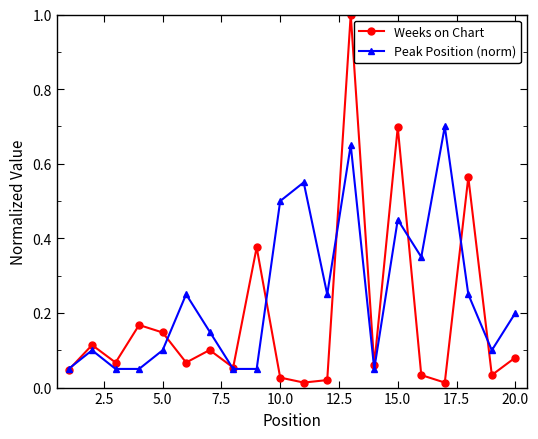

True or false: Peak Position (norm) has more than 0 points higher than both neighbors.

True